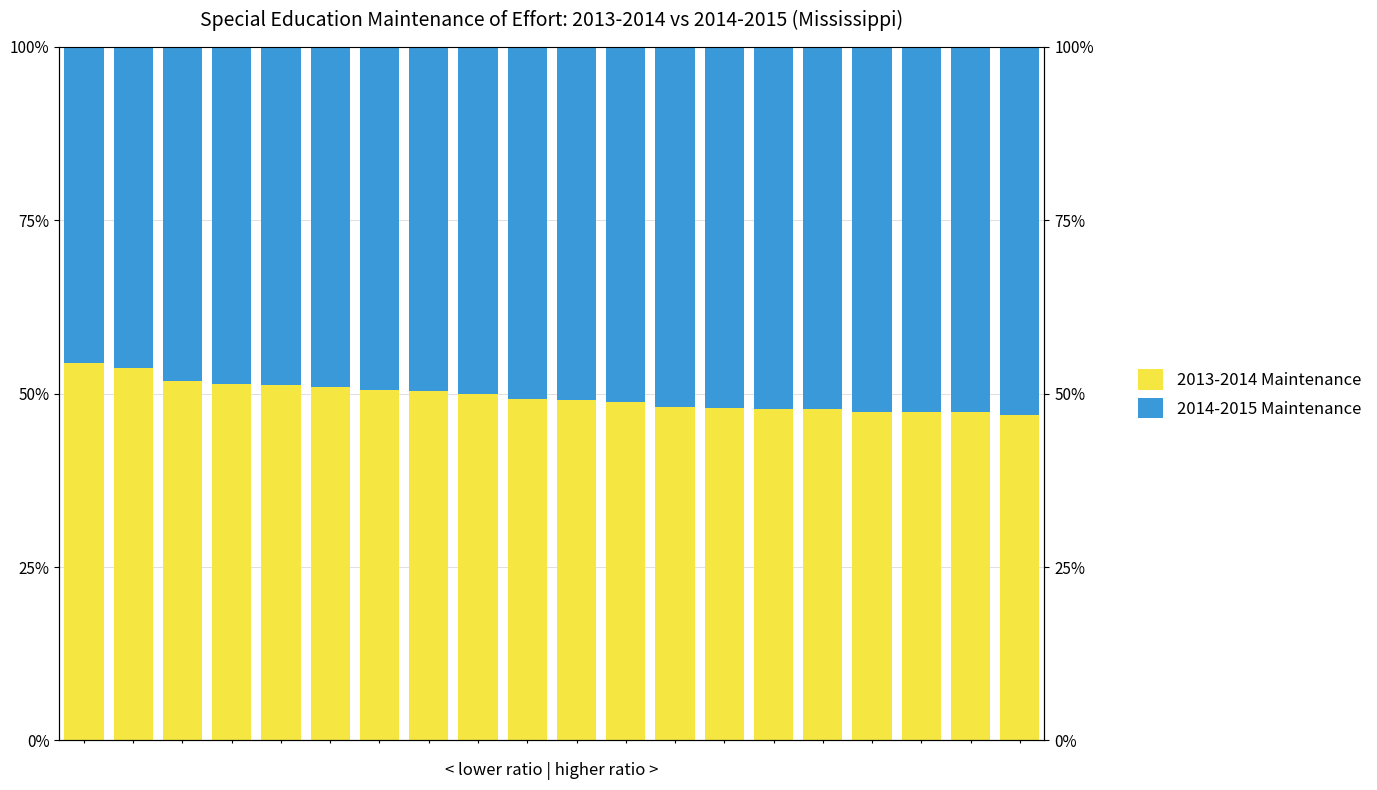

Is the value of 2013-2014 Maintenance at 7 greater than the value of 2014-2015 Maintenance at 19?

No